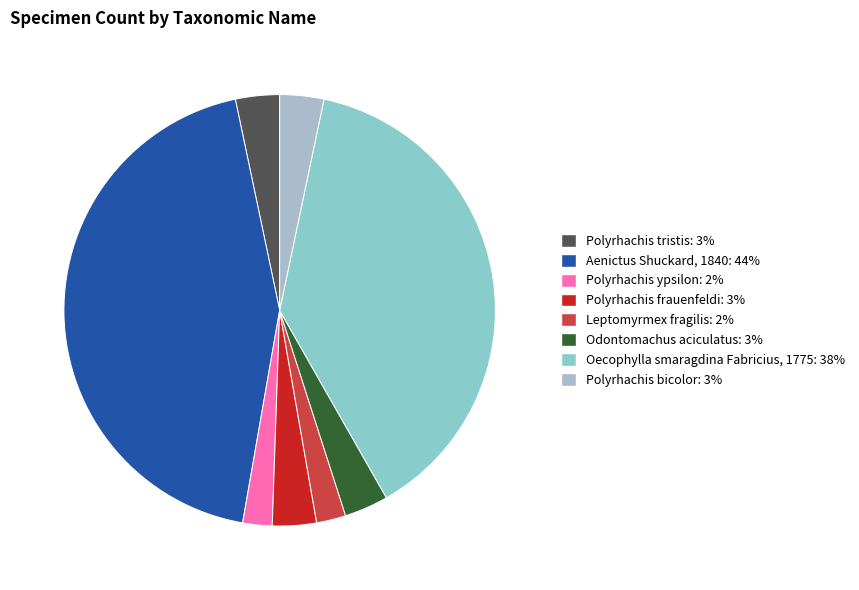

How many slices are in this pie chart?

8